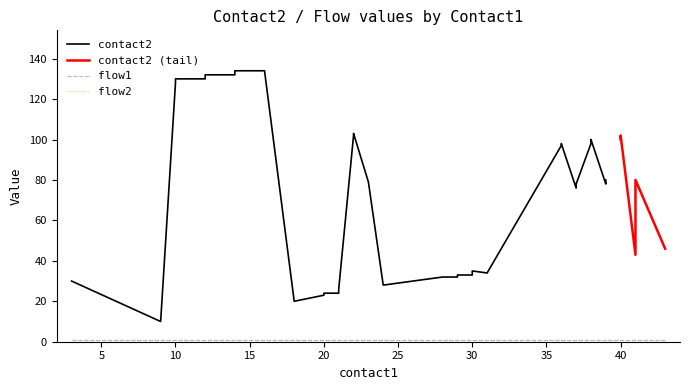

What is the average value of the flow2 series?

1